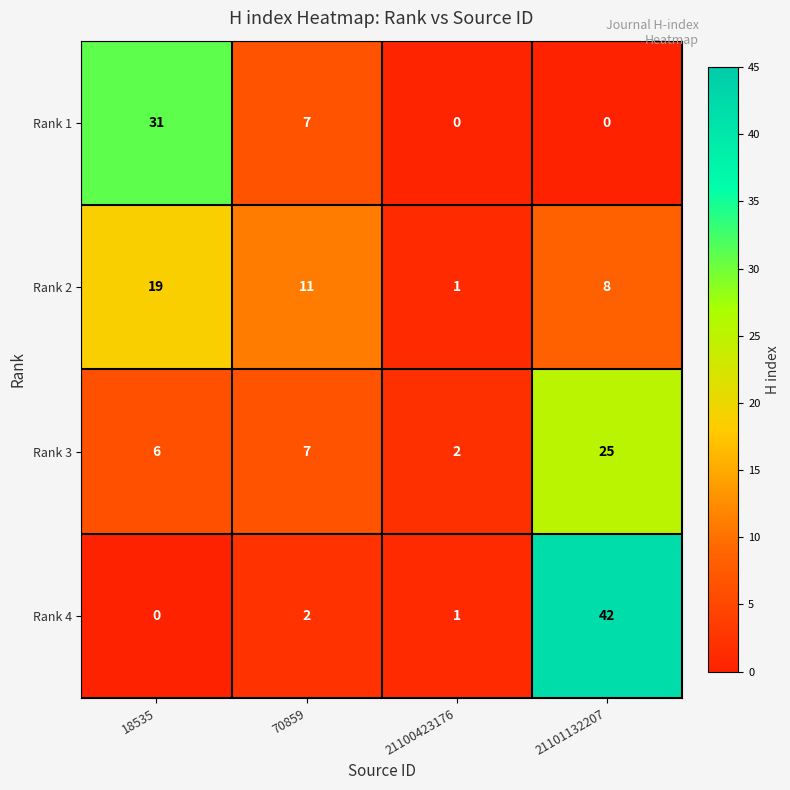

Which category has the lowest value in the Rank 4 series?

18535